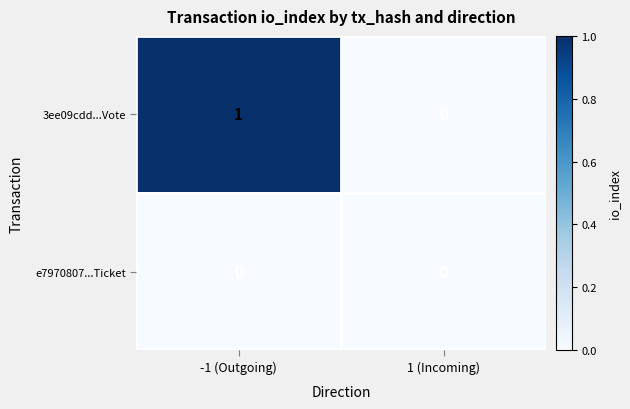

Reading right to left, extract all data points from this chart.

3ee09cdd...Vote: 1 (Incoming)=0	-1 (Outgoing)=1
e7970807...Ticket: 1 (Incoming)=0	-1 (Outgoing)=0